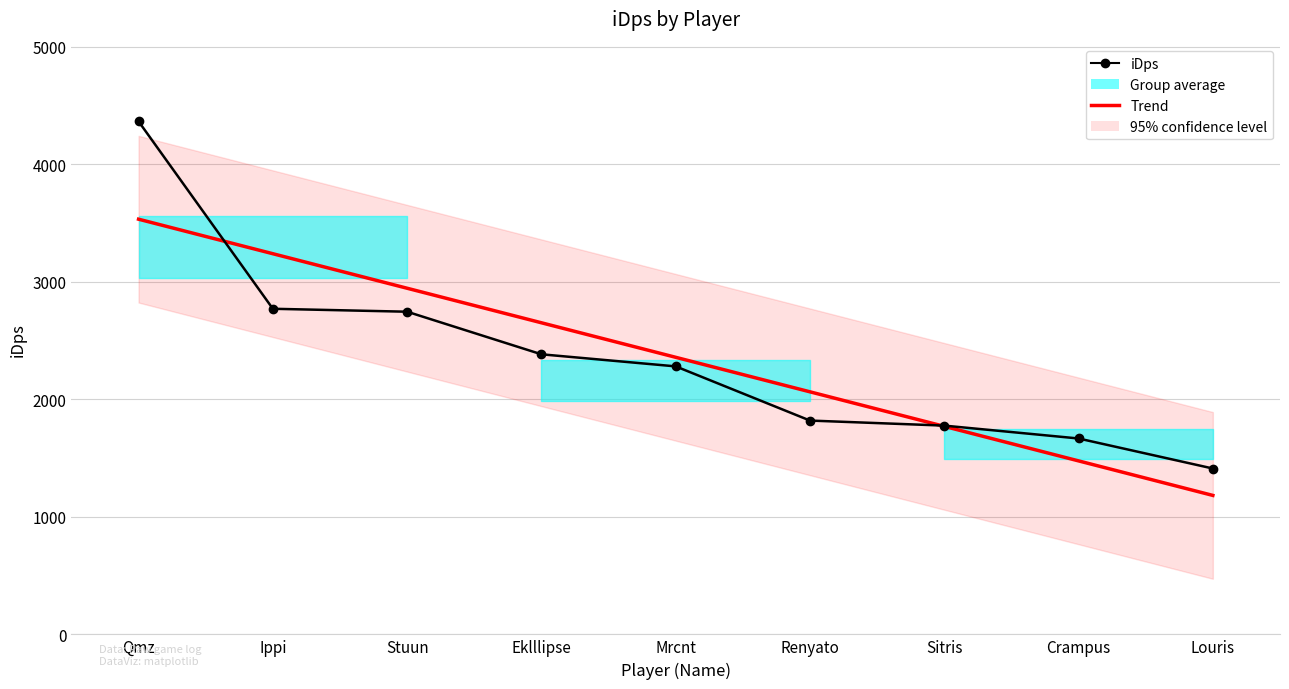

What is the value of the iDps point at the 7th from the left?

1776.5